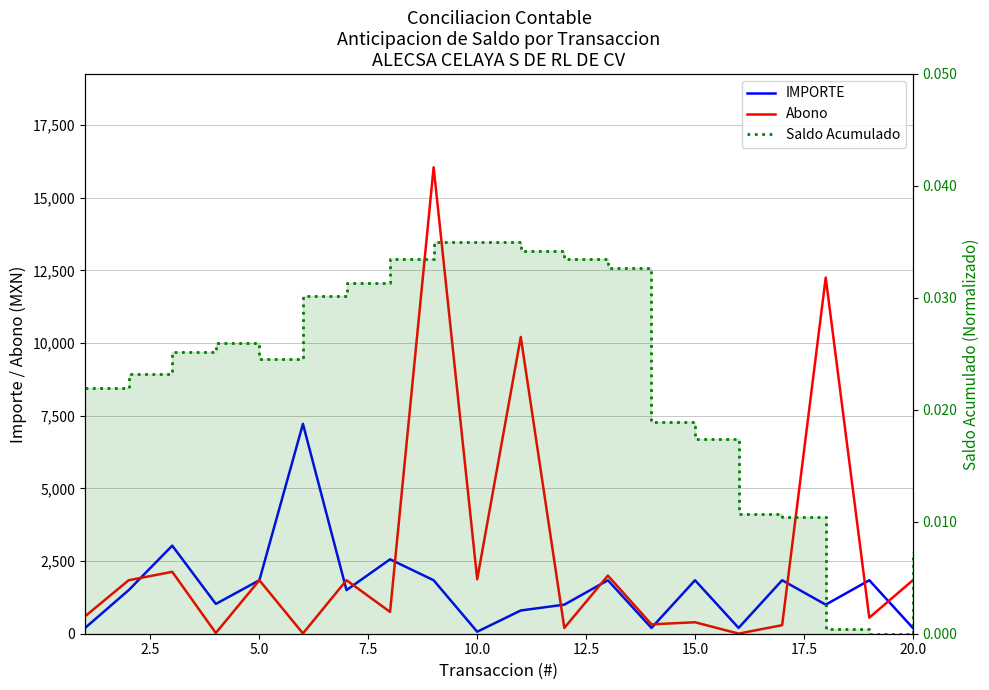

Which series has the largest total across all categories?

Abono